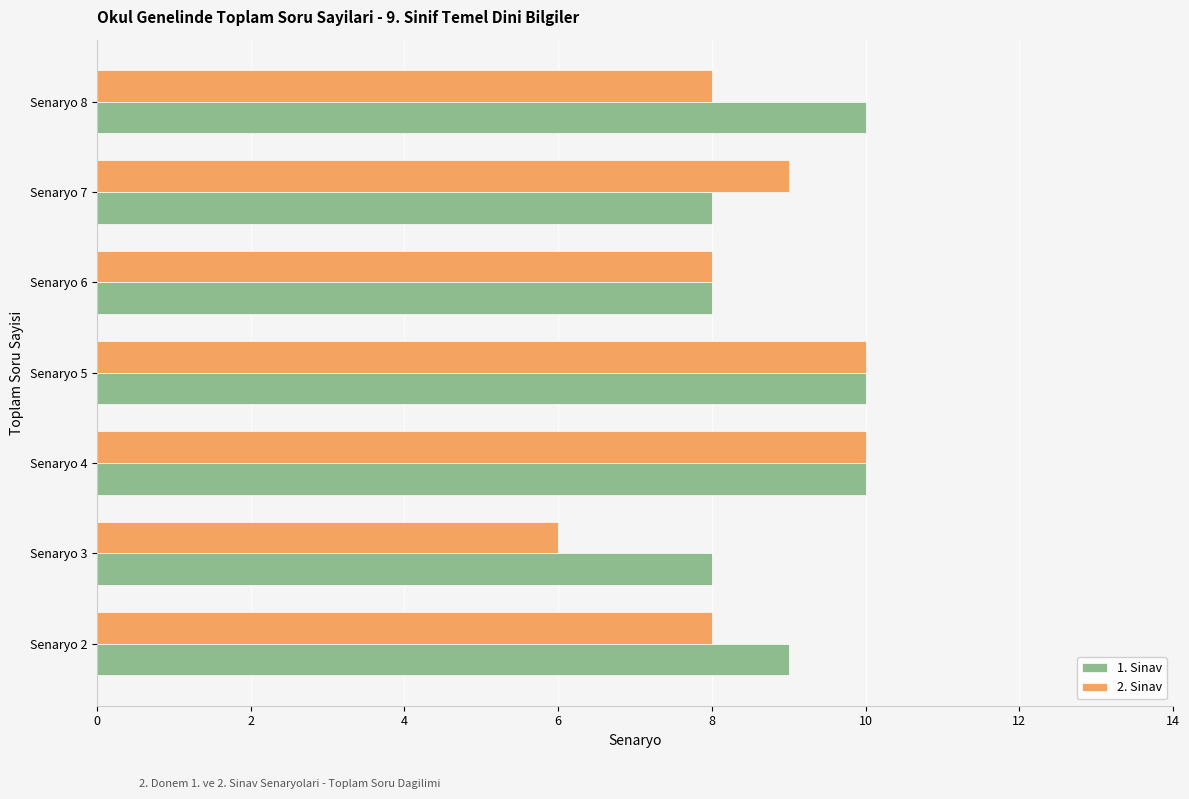

The 1. Sinav series shows 13 at Senaryo 2. True or false?

False